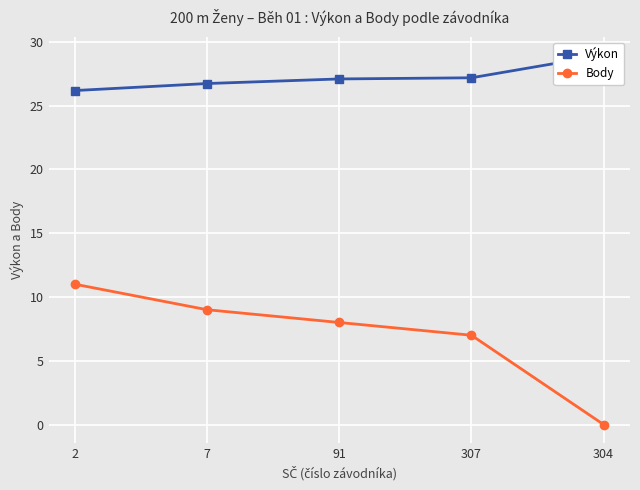

The Výkon series shows 26.7 at 7. True or false?

True